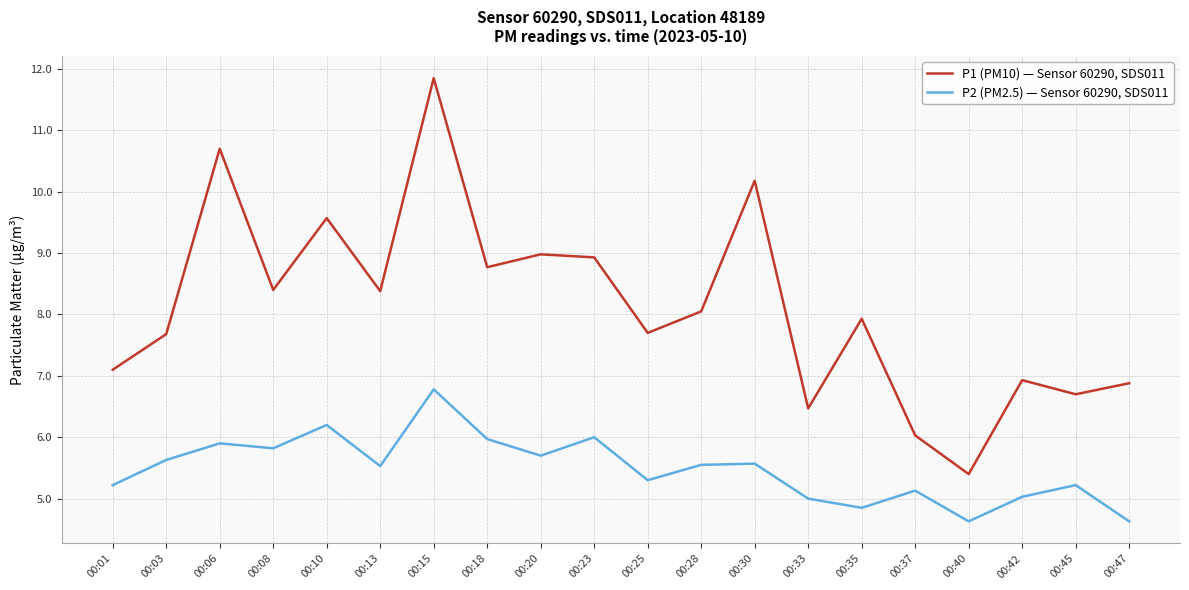

True or false: P1 (PM10) — Sensor 60290, SDS011 has a value of 1.8 at 00:37.

False